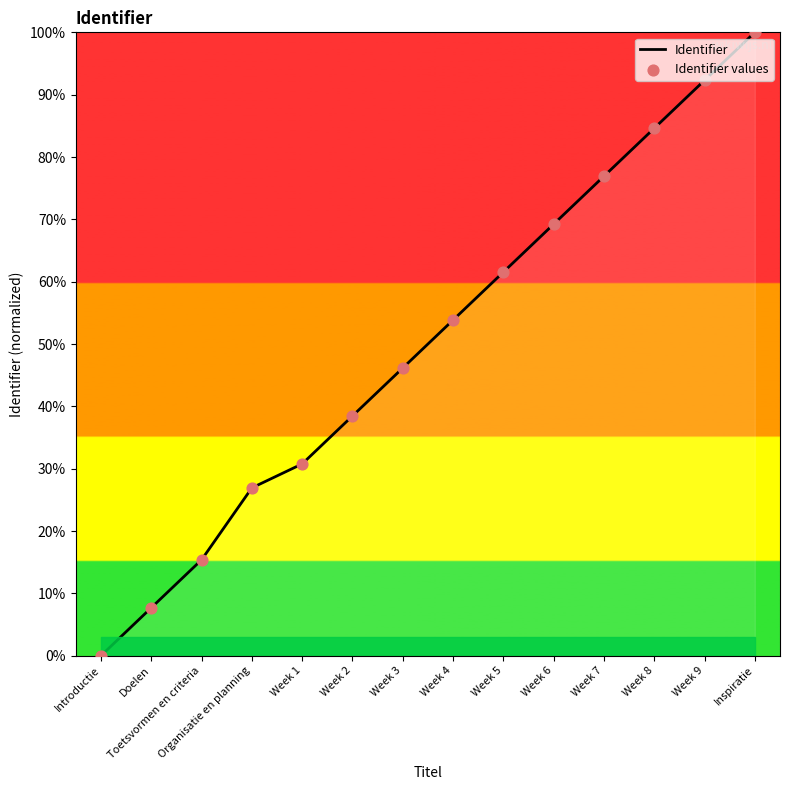

What is the approximate value at Inspiratie?

100.0